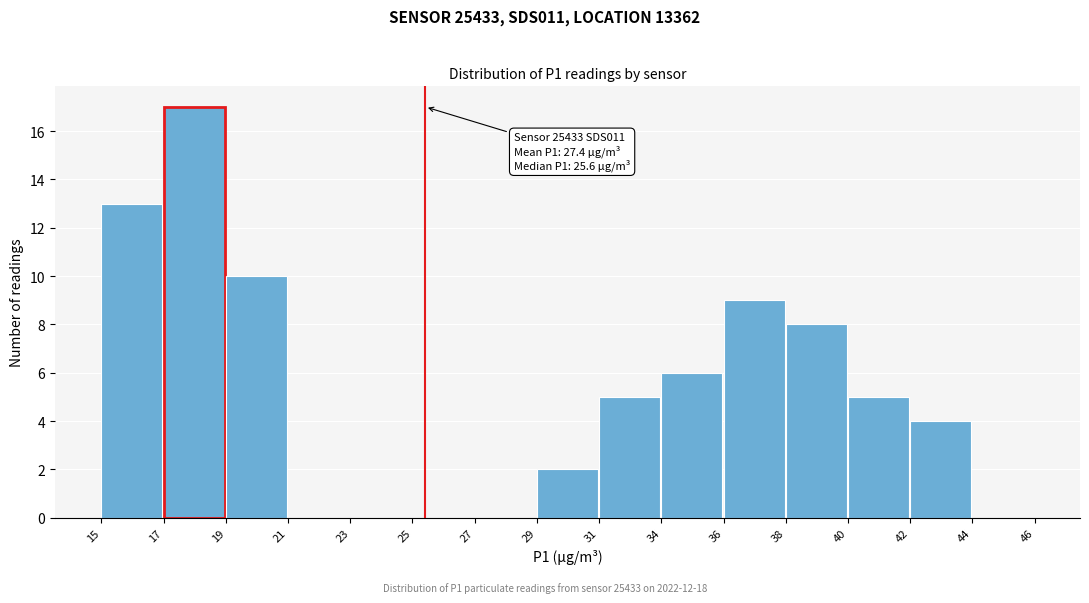

Reading left to right, extract all data points from this chart.

15=13	17=17	19=10	21=0	23=0	25=0	27=0	29=2	31=5	34=6	36=9	38=8	40=5	42=4	44=0